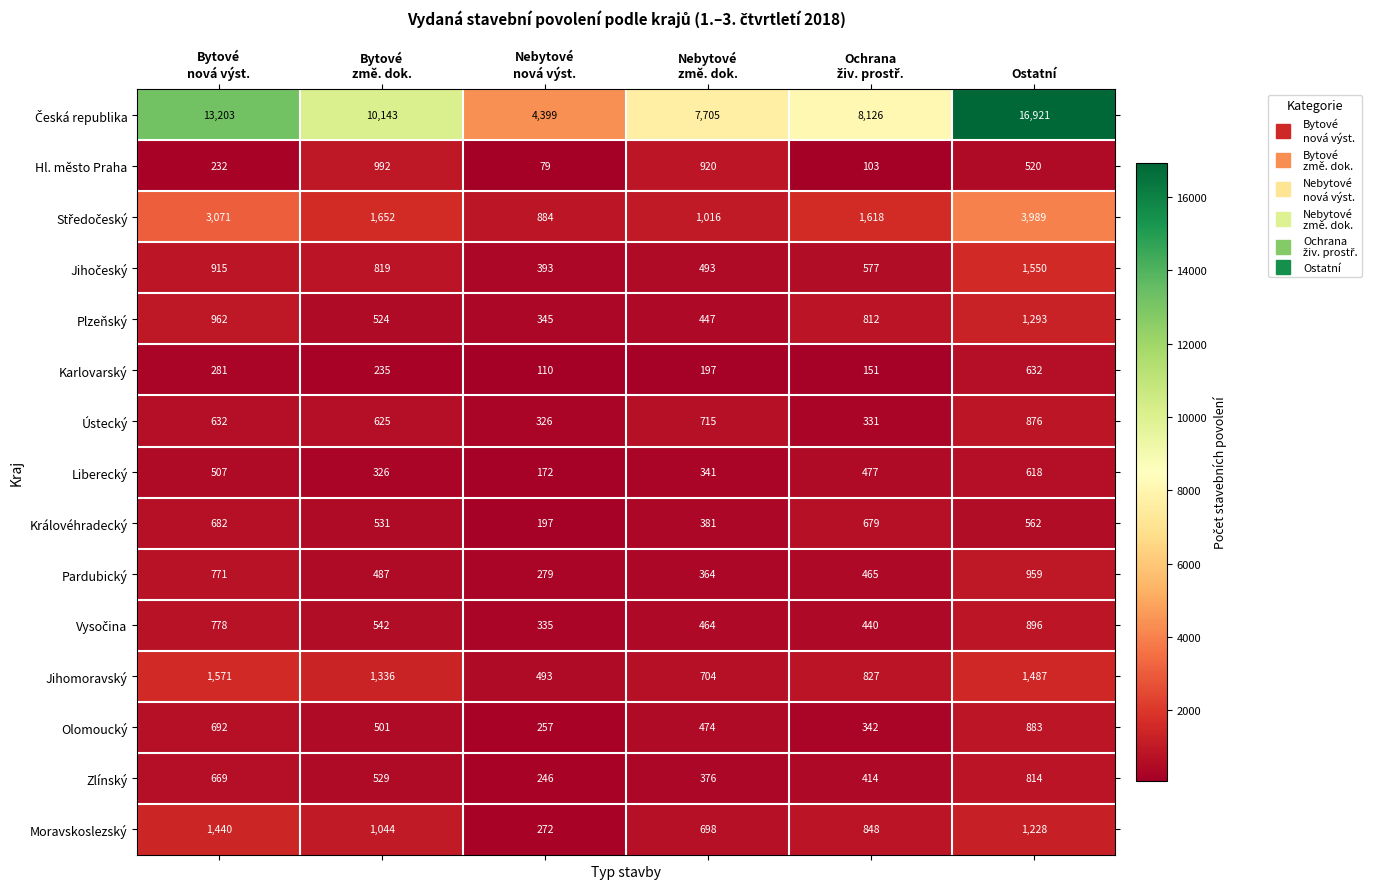

What is the average value of the Liberecký series?

407